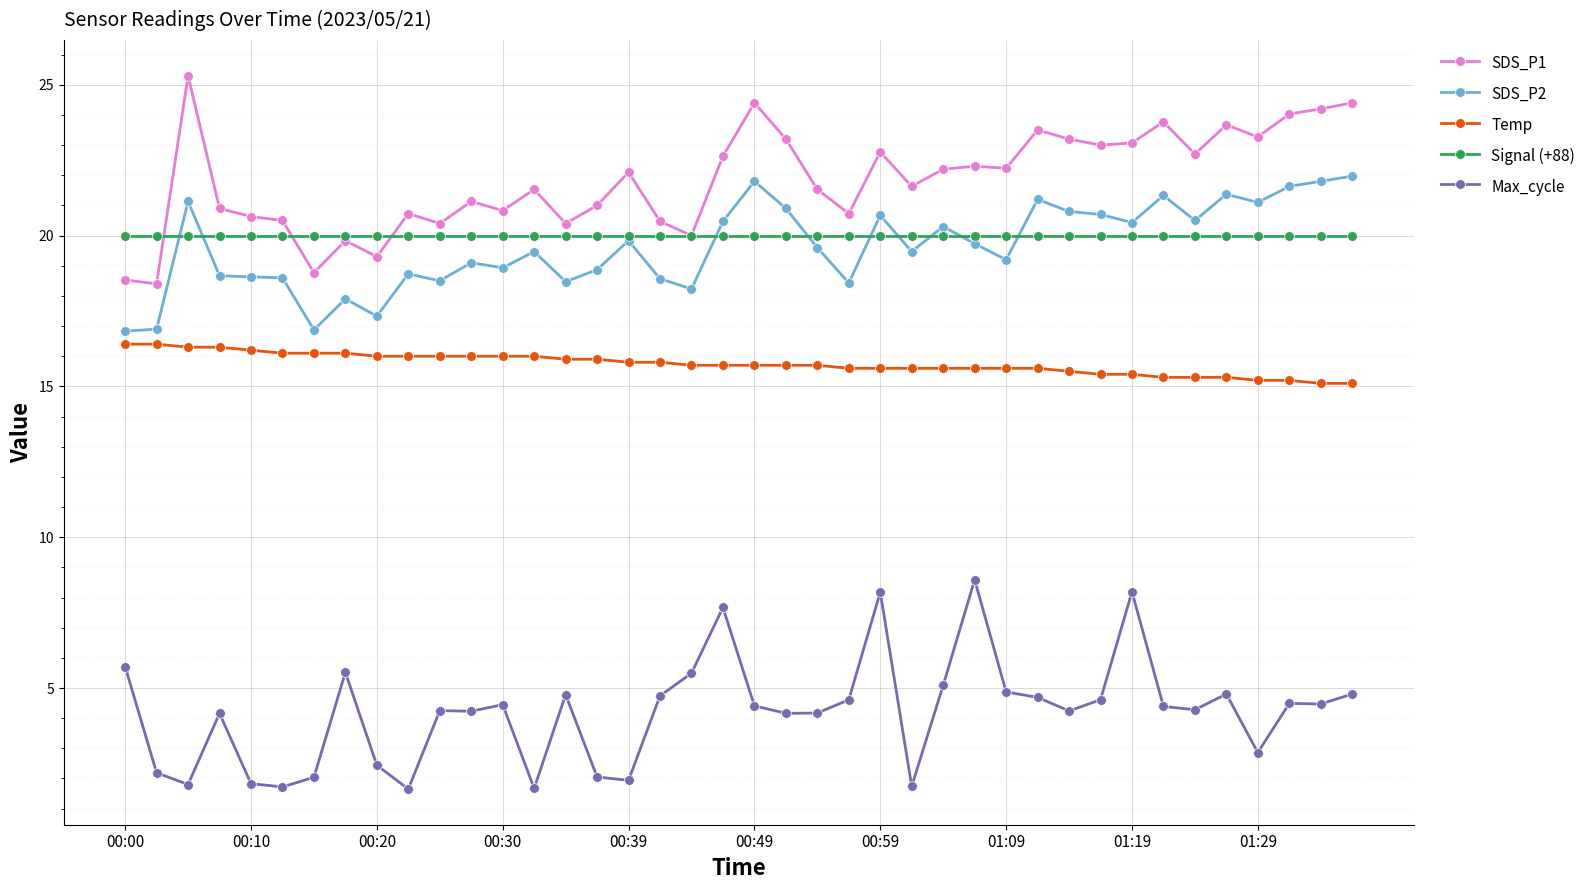

At how many categories does at least one series exceed 10?

40